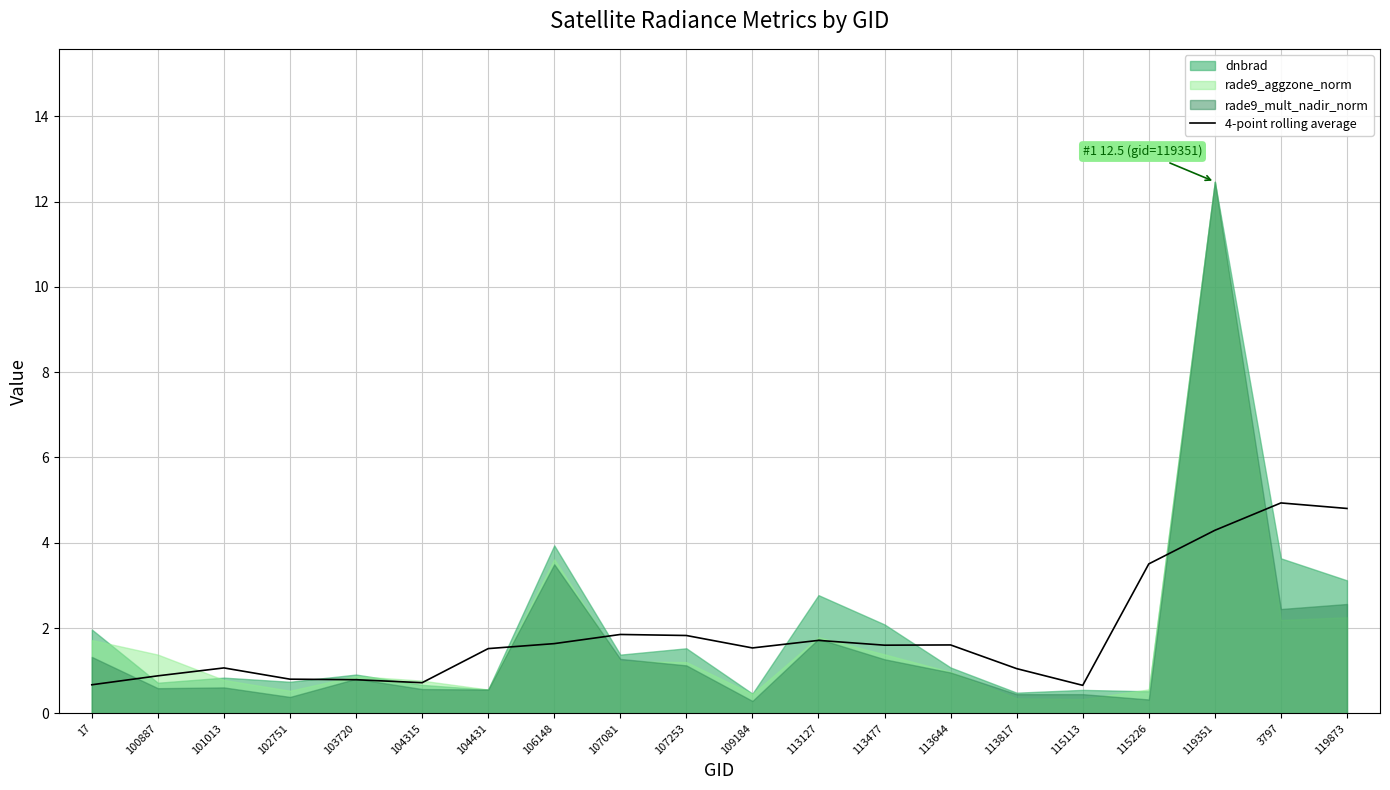

What is the difference between the second highest and minimum values?

4.1